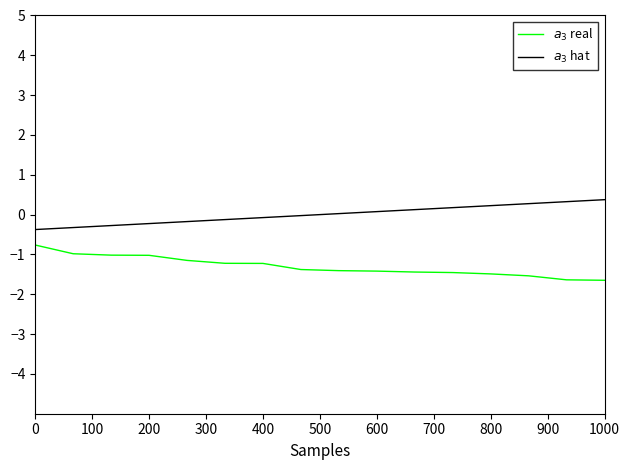

What is the minimum value shown in the chart?

-1.6